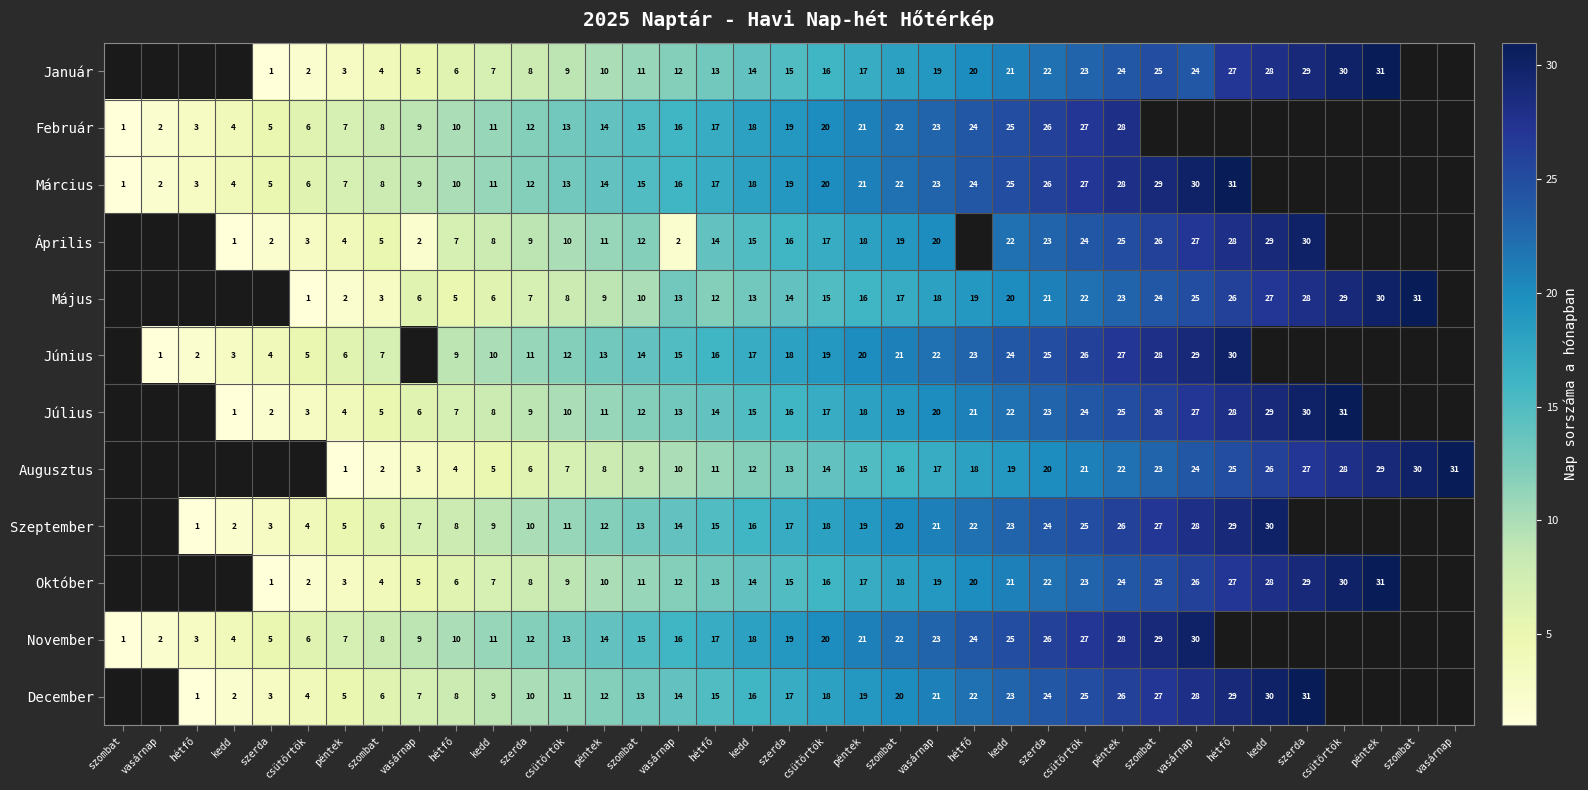

True or false: Július has a value of 1.4 at kedd.

False